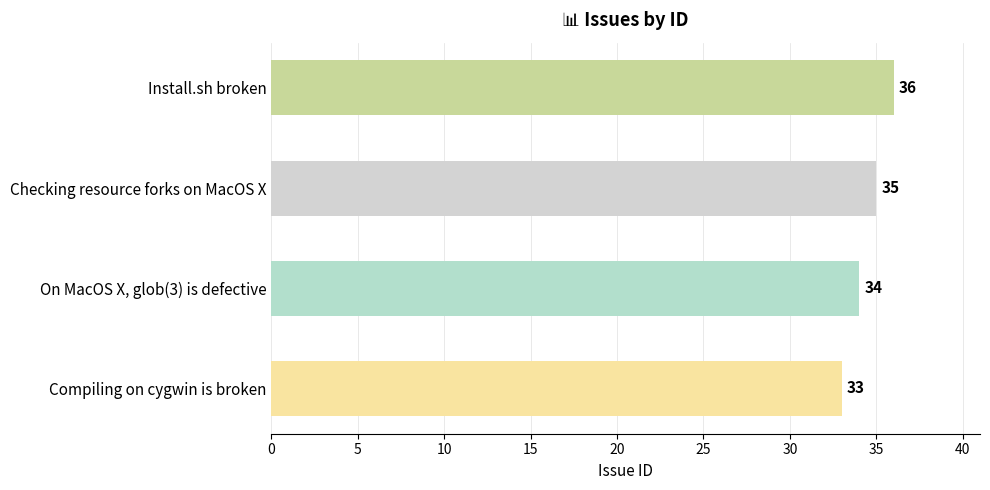

What is the smallest value displayed?

33